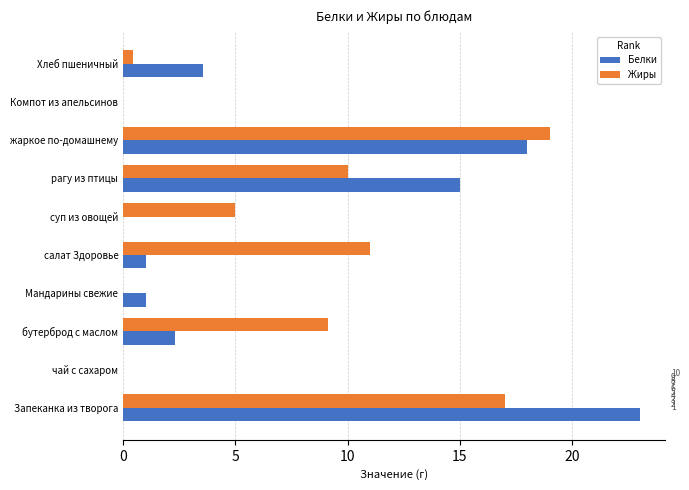

Which series changed the most between Запеканка из творога and чай с сахаром?

Белки